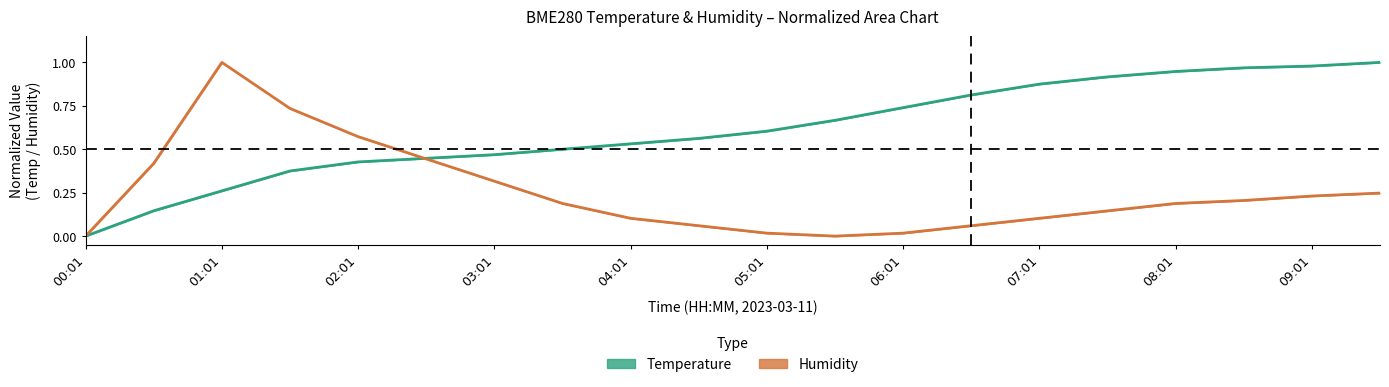

Is it true that Humidity equals 0.4 at 09:01?

False